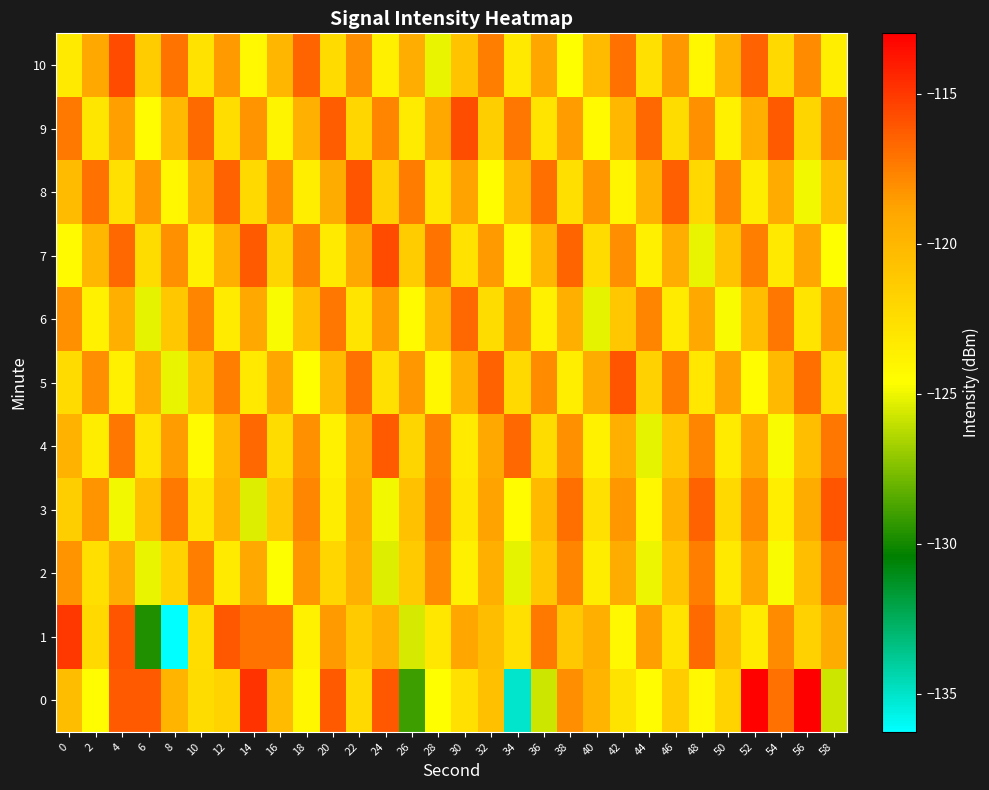

Which category has the highest value across all series?

56